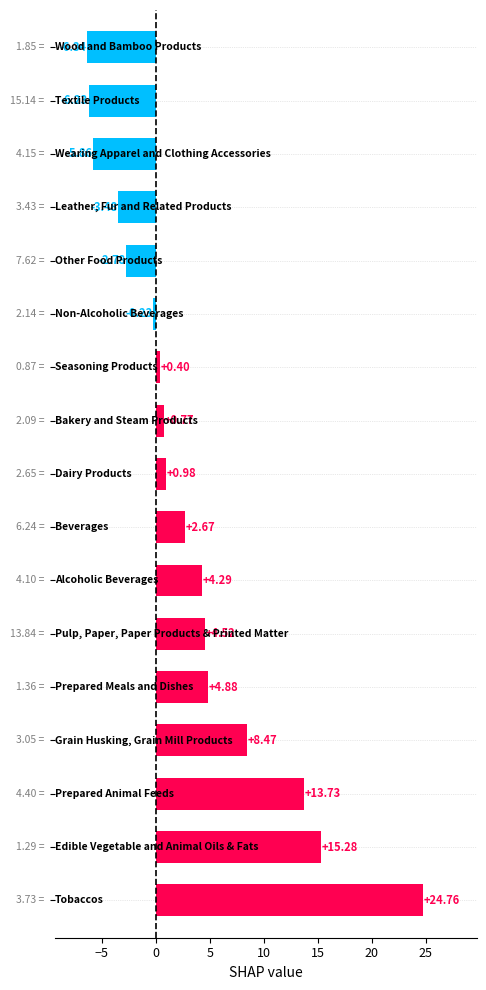

How many bars are there in total?

17